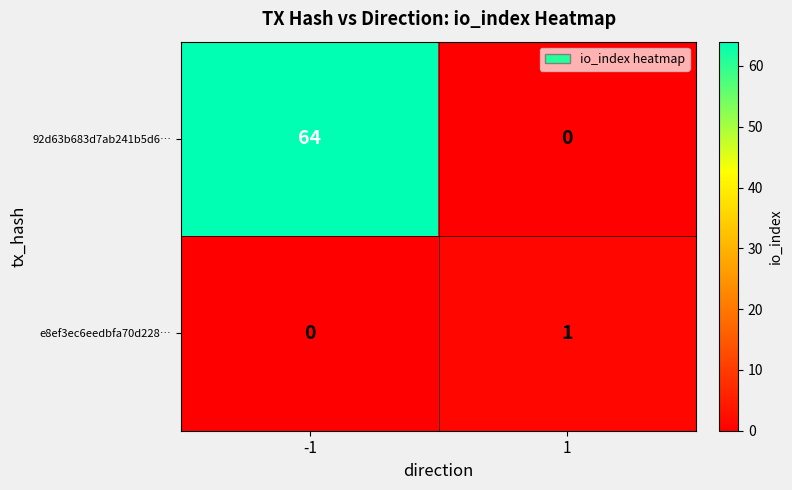

The 92d63b683d7ab241b5d6… series shows 43 at 1. True or false?

False